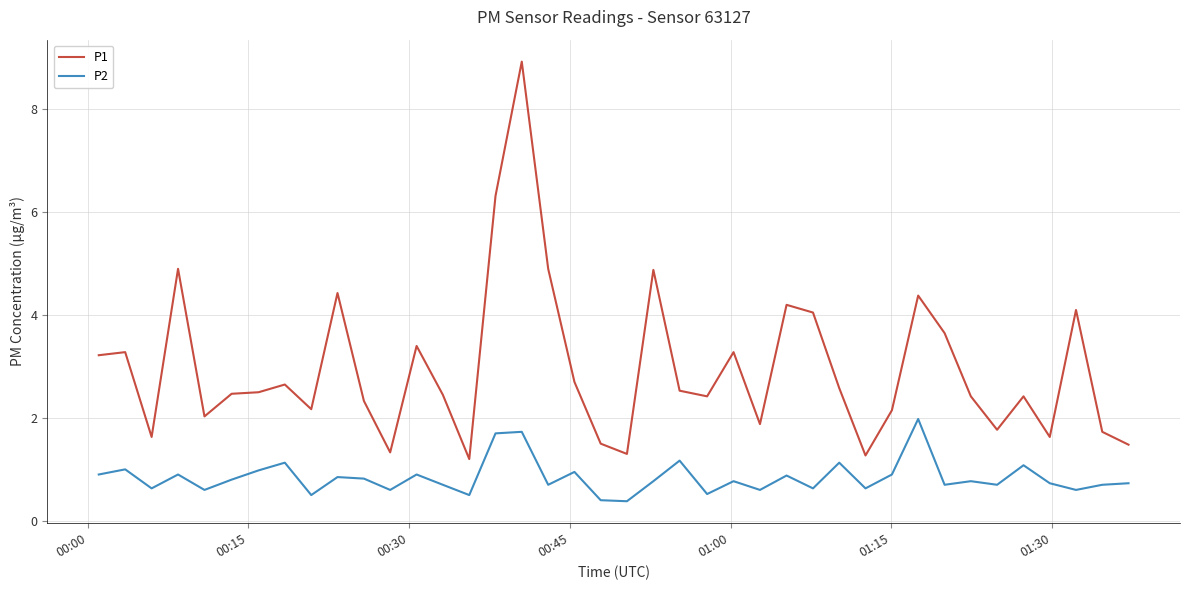

List the series in order of their peak value, highest first.

P1, P2